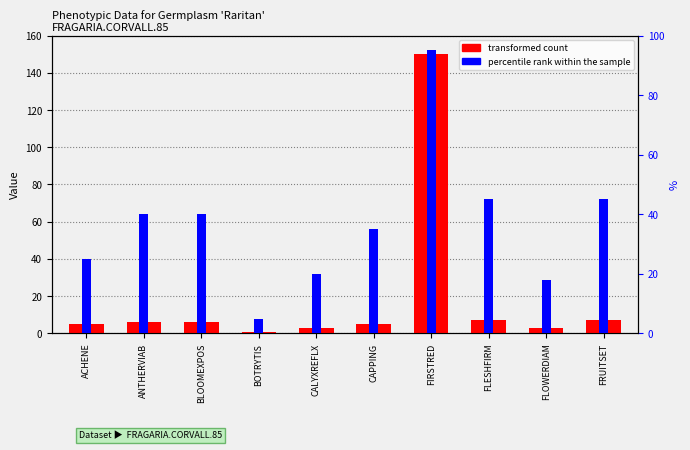

Where is transformed count nearest to the value 75?

FLESHFIRM